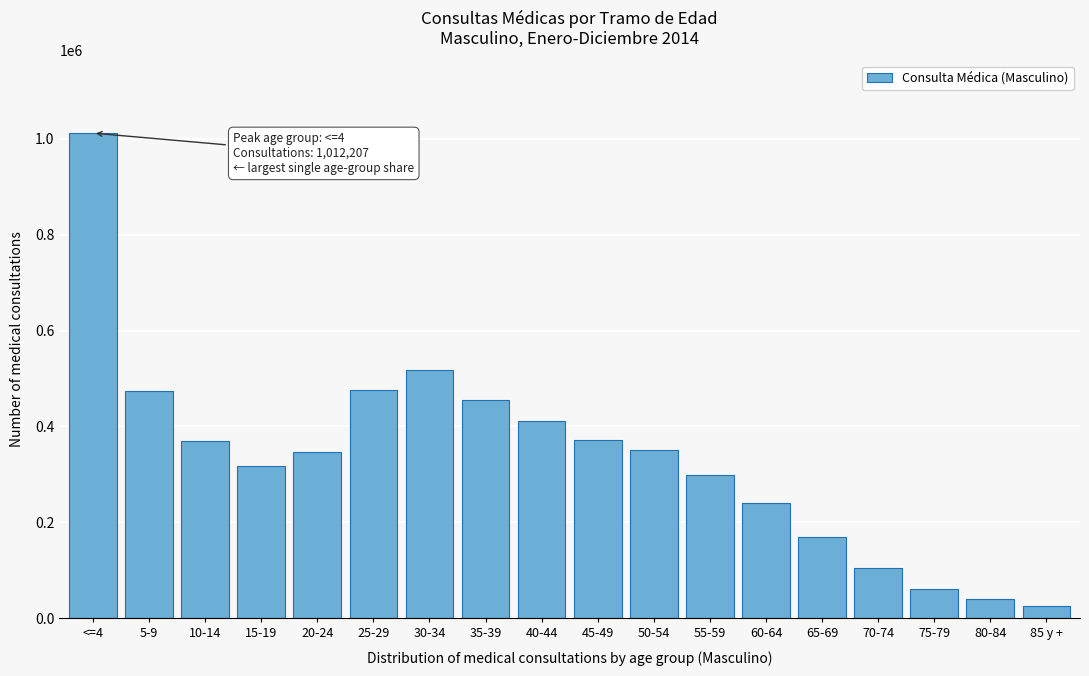

What value does the data have at 45-49, to the nearest 100?

371600